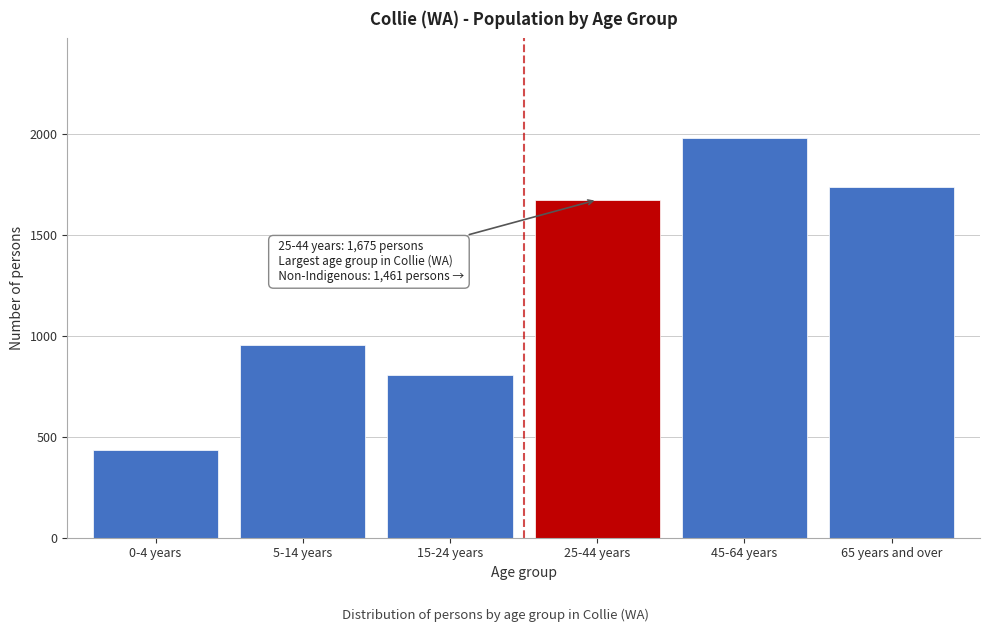

Reading left to right, list all the values displayed in this chart.

435	953	809	1675	1980	1740